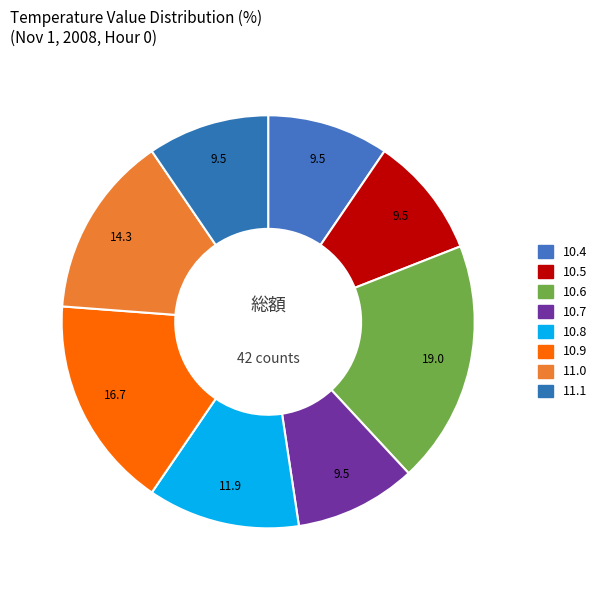

Is 10.9 the majority of the pie?

No